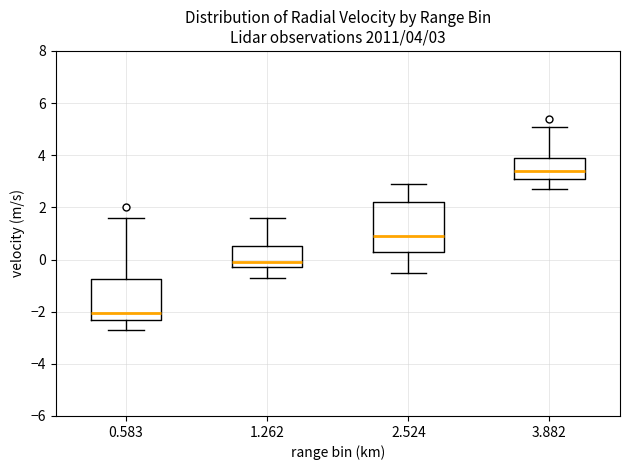

Which box has the lowest median line?

0.583